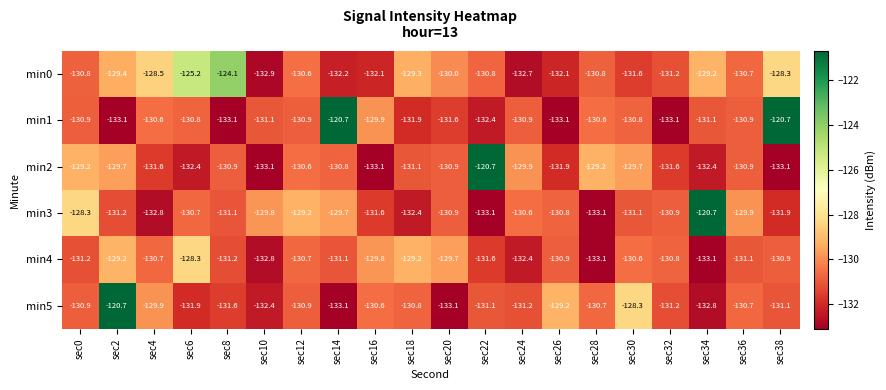

How many data points does each series have?

20